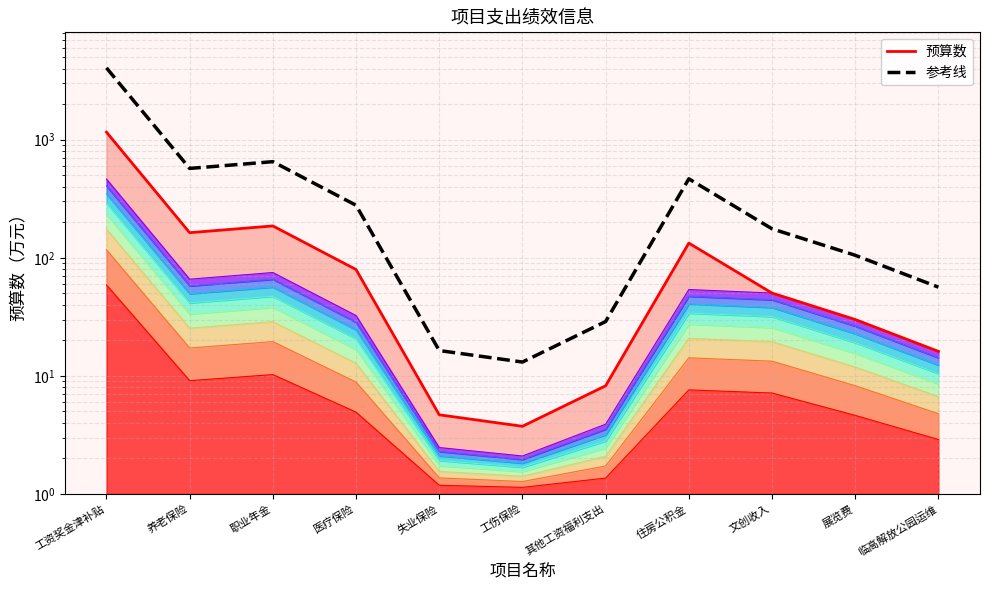

What is the difference between the second highest and minimum values in the 参考线 series?

638.0